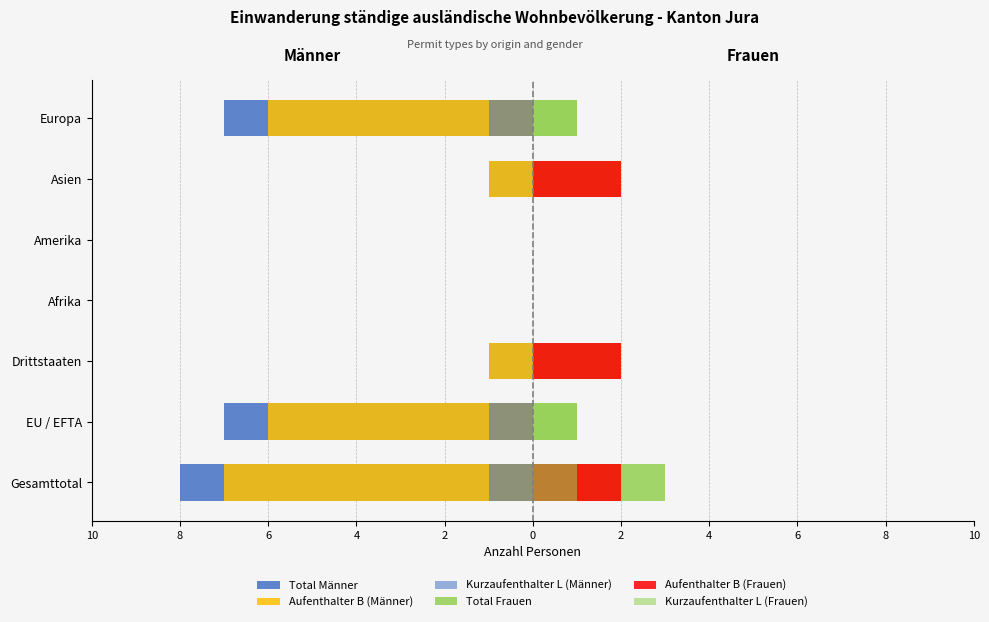

True or false: Total Frauen has a value of 0 at EU / EFTA.

False